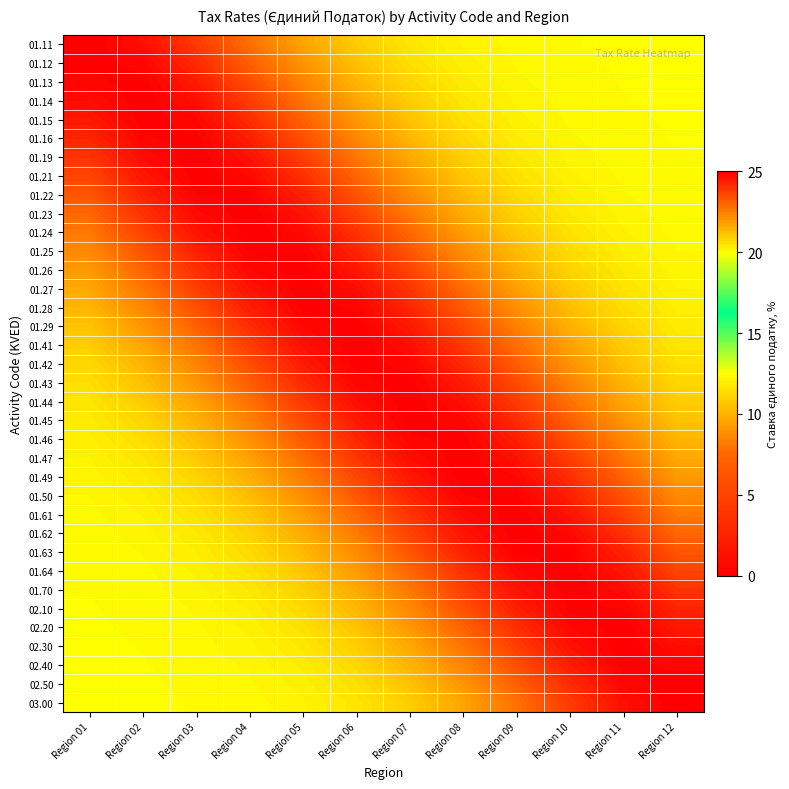

Rank the series by their maximum value, from highest to lowest.

01.11, 03.00, 01.41, 01.44, 01.14, 02.30, 01.27, 01.47, 01.19, 01.70, 01.24, 01.61, 01.23, 01.62, 01.21, 01.64, 01.26, 01.49, 01.15, 02.20, 01.29, 01.45, 01.12, 02.50, 01.42, 01.43, 01.13, 02.40, 01.28, 01.46, 02.10, 01.16, 01.25, 01.50, 01.22, 01.63